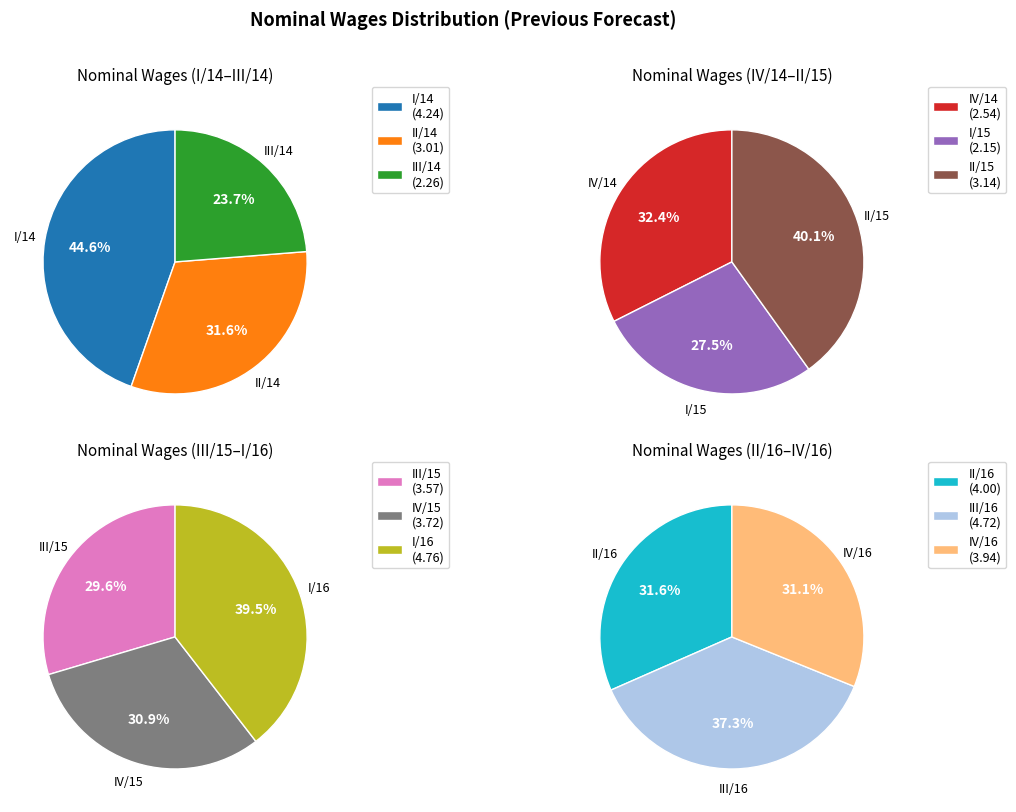

Which has a higher value, I/14 or II/14?

I/14